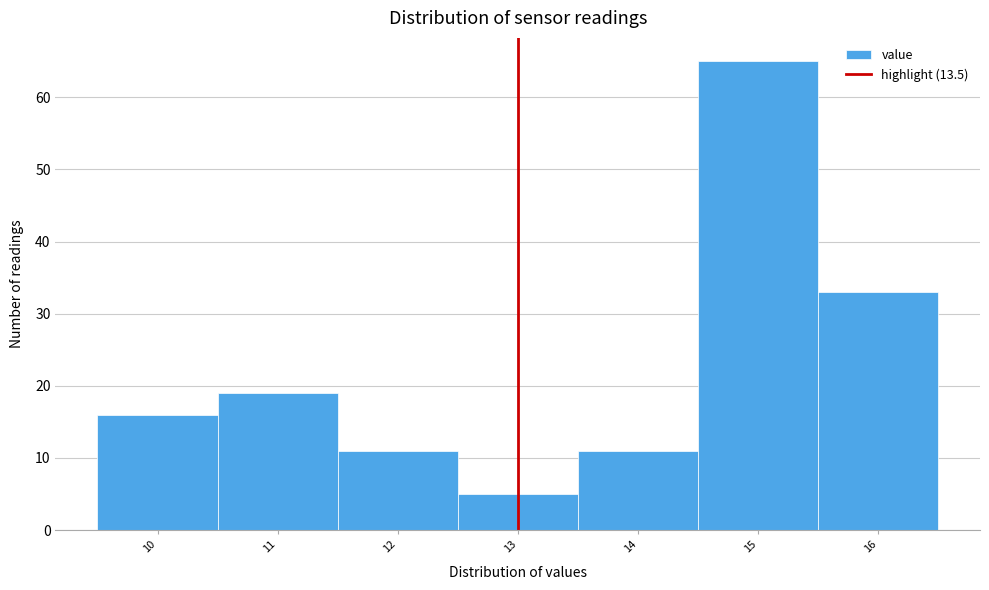

Reading left to right, list all the values displayed in this chart.

10=16	11=19	12=11	13=5	14=11	15=65	16=33